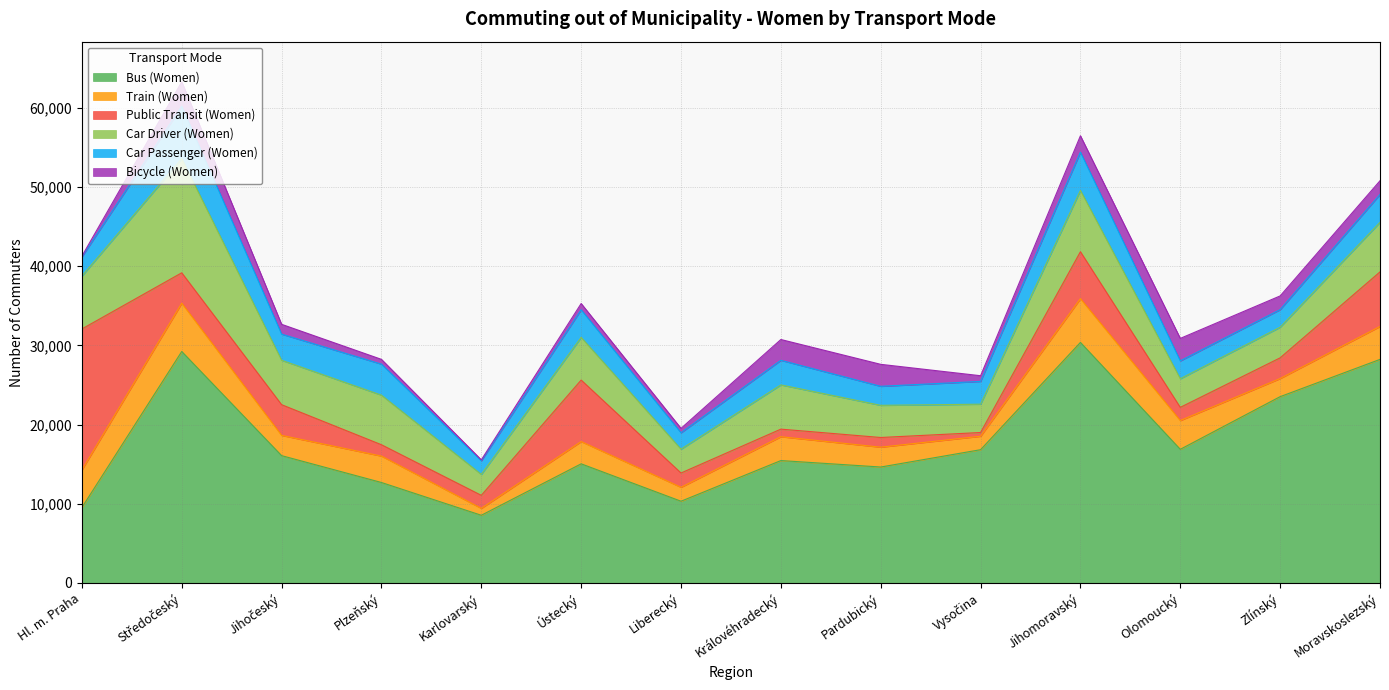

Which series ends up on top after the final intersection of Car Passenger (Women) and Train (Women)?

Train (Women)